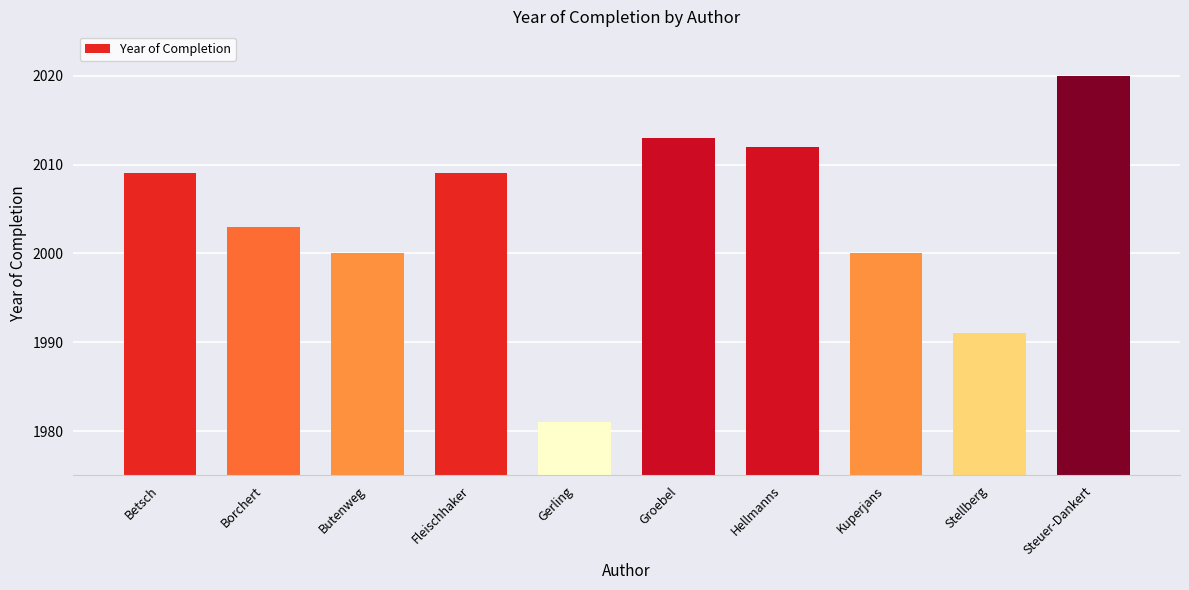

The value at Fleischhaker is 2771. True or false?

False